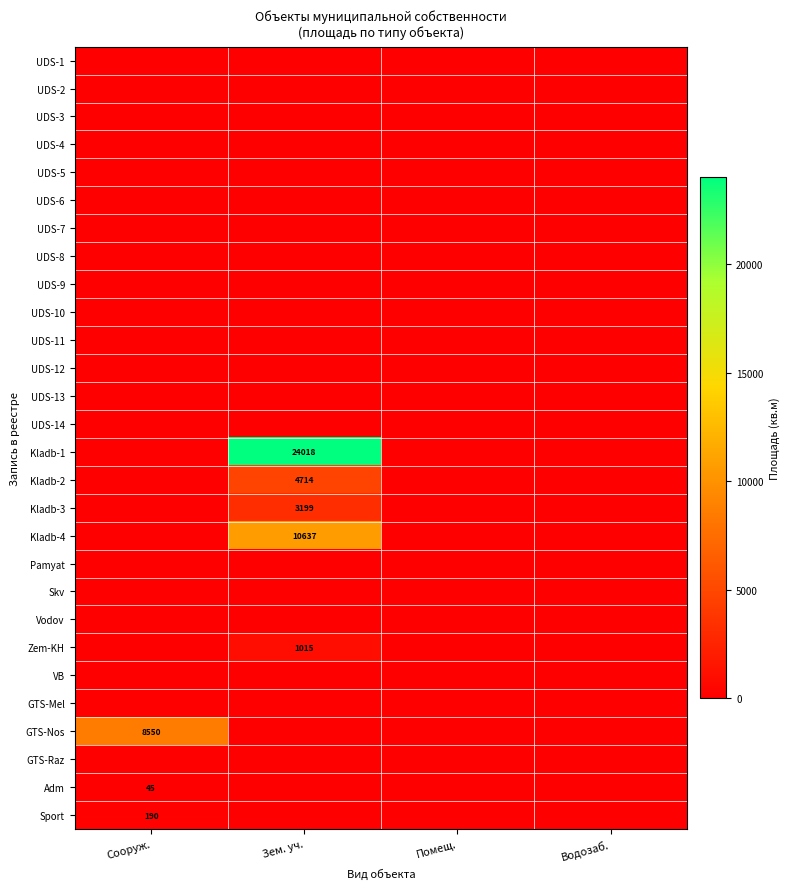

True or false: Kladb-4 has a value of 17606.5 at Зем. уч..

False